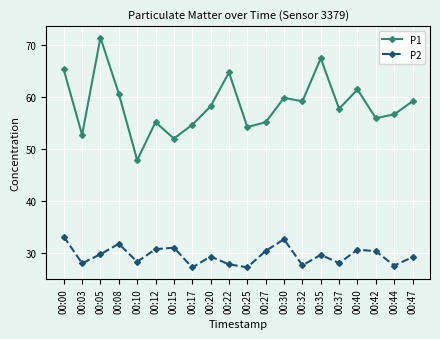

Does the chart have visible grid lines?

Yes